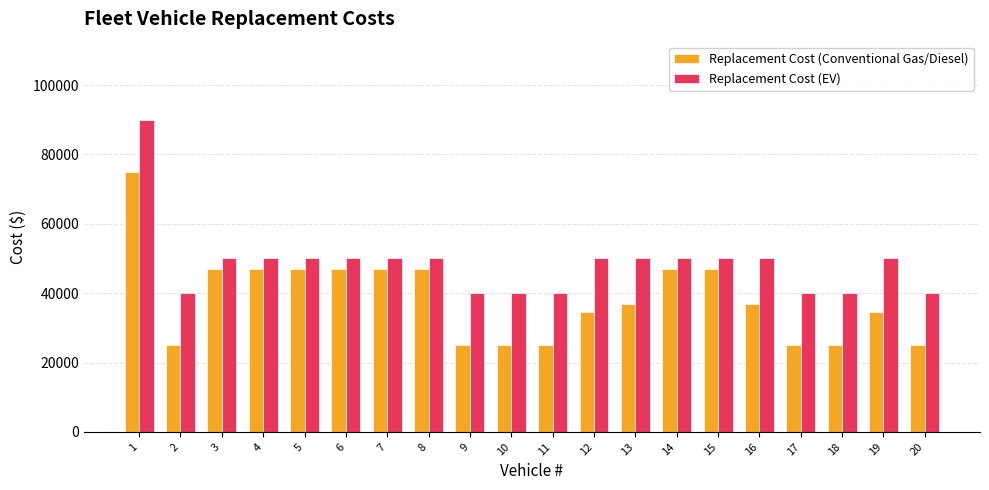

List the series in order of their overall mean, highest first.

Replacement Cost (EV), Replacement Cost (Conventional Gas/Diesel)